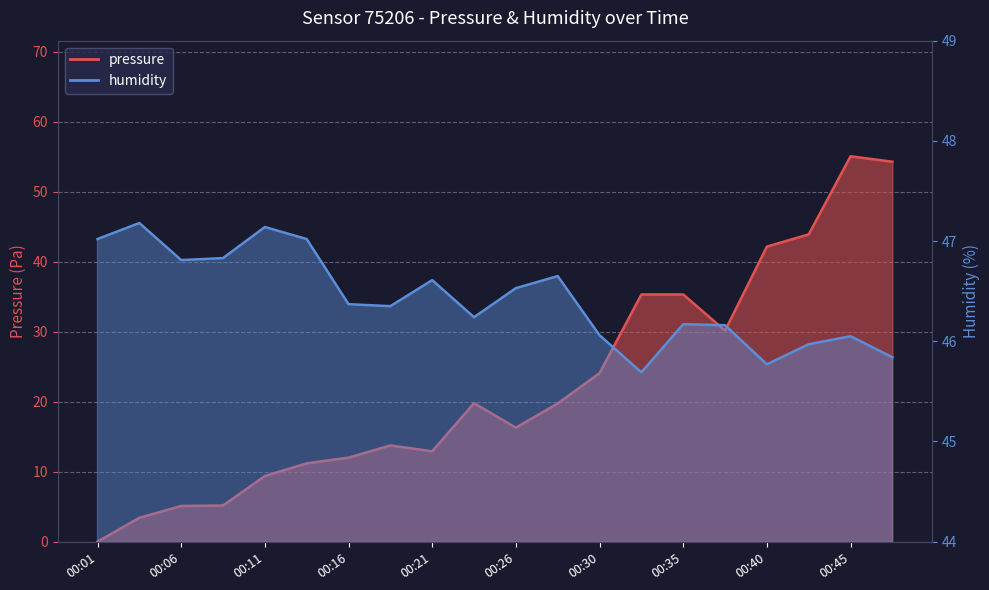

True or false: pressure has more than 1 interior local peaks.

True